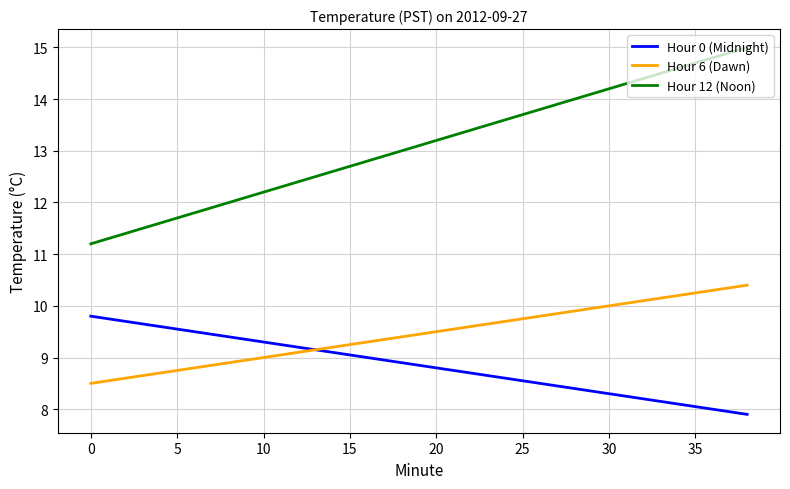

What is the difference between the maximum and second lowest values in the Hour 12 (Noon) series?

3.6